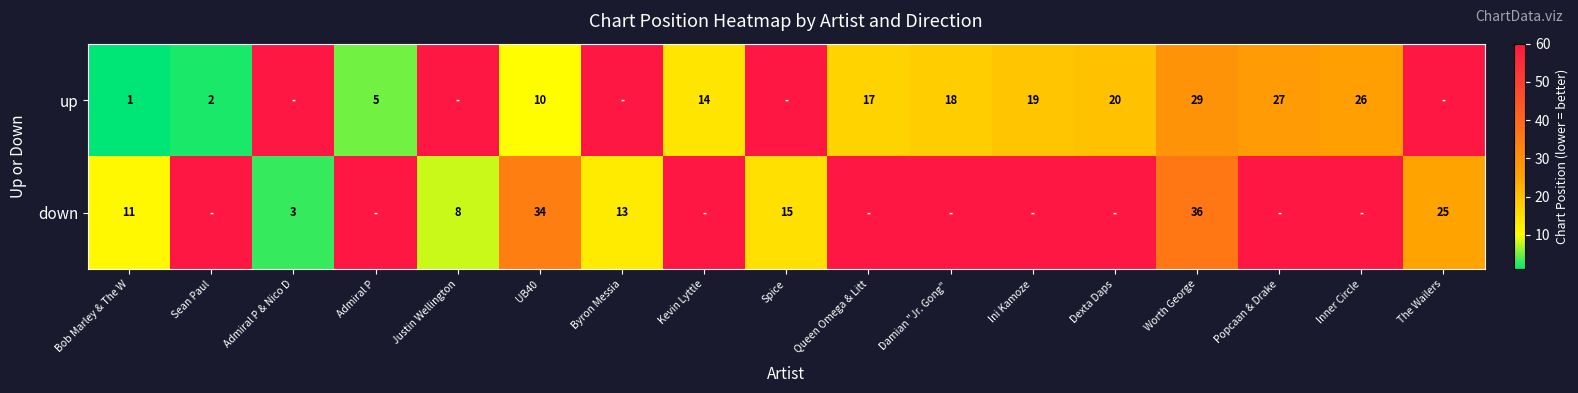

What is the sum of the down values at UB40 and Admiral P & Nico D?

37